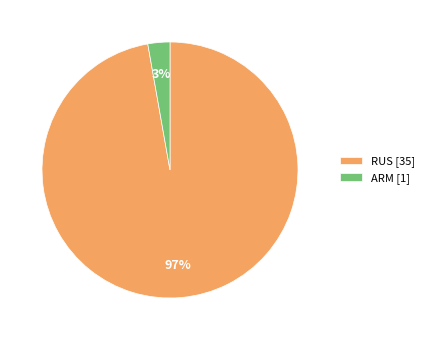

To the nearest percent, what percentage of the pie is RUS?

97%